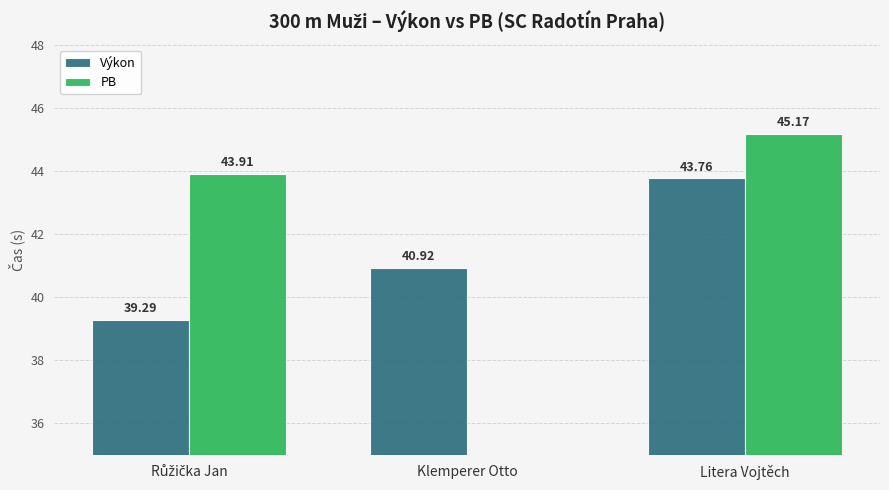

Which category has the highest value across all series?

Litera Vojtěch